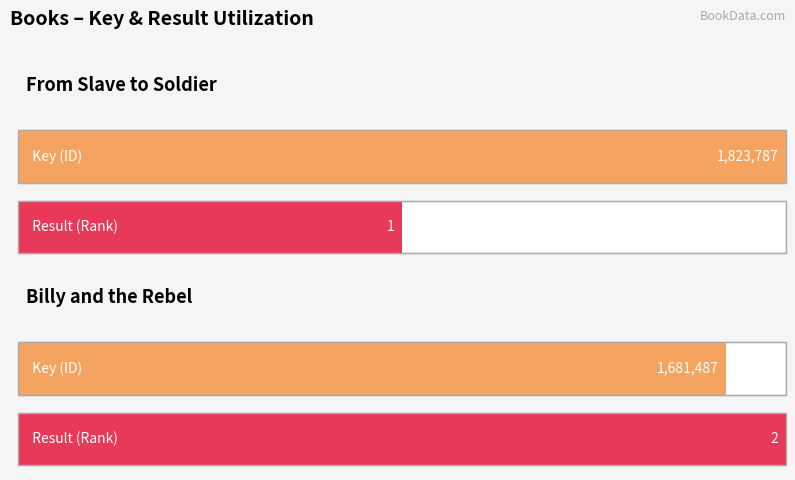

Count the number of categories in the chart.

2